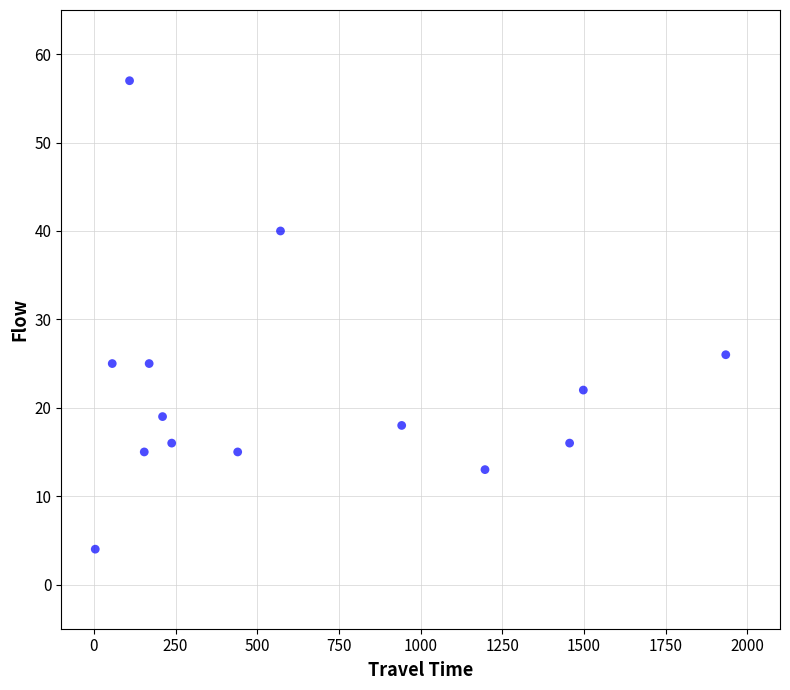

What is the range of Y values (max minus min)?

53